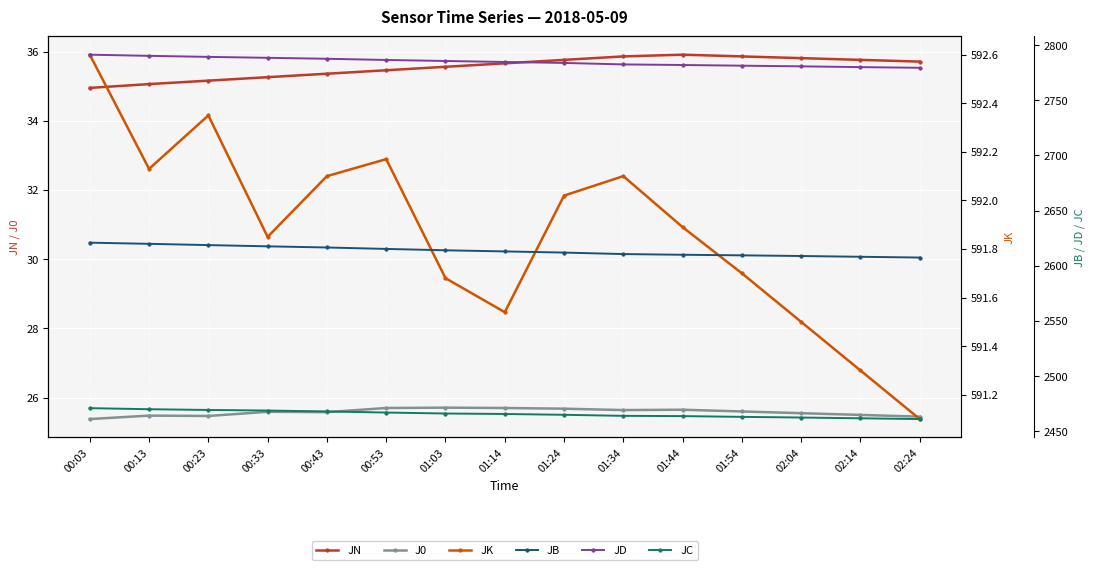

Reading left to right, transcribe all the data shown in this chart.

JN: 00:03=35.0	00:13=35.1	00:23=35.2	00:33=35.3	00:43=35.4	00:53=35.5	01:03=35.6	01:14=35.7	01:24=35.8	01:34=35.9	01:44=35.9	01:54=35.9	02:04=35.8	02:14=35.8	02:24=35.7
J0: 00:03=25.4	00:13=25.5	00:23=25.5	00:33=25.6	00:43=25.6	00:53=25.7	01:03=25.7	01:14=25.7	01:24=25.7	01:34=25.6	01:44=25.6	01:54=25.6	02:04=25.6	02:14=25.5	02:24=25.4
JK: 00:03=592.6	00:13=592.1	00:23=592.4	00:33=591.9	00:43=592.1	00:53=592.2	01:03=591.7	01:14=591.5	01:24=592.0	01:34=592.1	01:44=591.9	01:54=591.7	02:04=591.5	02:14=591.3	02:24=591.1
JB: 00:03=2621.0	00:13=2619.9	00:23=2618.8	00:33=2617.7	00:43=2616.6	00:53=2615.3	01:03=2614.1	01:14=2613.1	01:24=2612.0	01:34=2610.7	01:44=2610.0	01:54=2609.5	02:04=2608.9	02:14=2608.2	02:24=2607.5
JD: 00:03=2791.4	00:13=2790.3	00:23=2789.4	00:33=2788.5	00:43=2787.7	00:53=2786.6	01:03=2785.7	01:14=2784.8	01:24=2783.9	01:34=2782.5	01:44=2782.0	01:54=2781.4	02:04=2780.8	02:14=2780.1	02:24=2779.5
JC: 00:03=2471.0	00:13=2470.0	00:23=2469.4	00:33=2468.8	00:43=2468.0	00:53=2467.0	01:03=2466.1	01:14=2465.7	01:24=2465.0	01:34=2464.0	01:44=2463.8	01:54=2463.1	02:04=2462.5	02:14=2461.8	02:24=2461.1